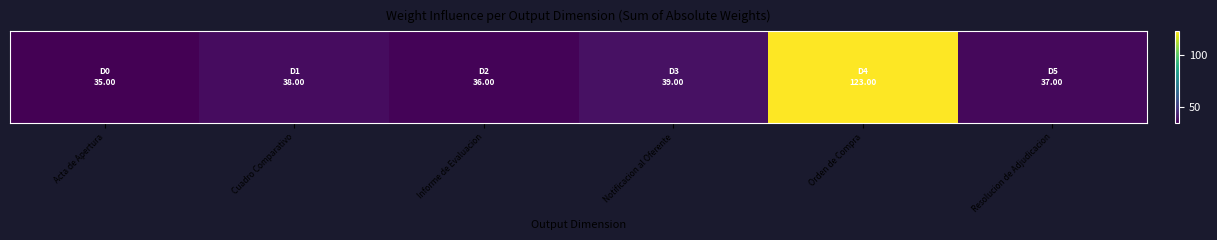

What is the ratio of the value at Acta de Apertura to the value at Notificacion al Oferente?

0.9